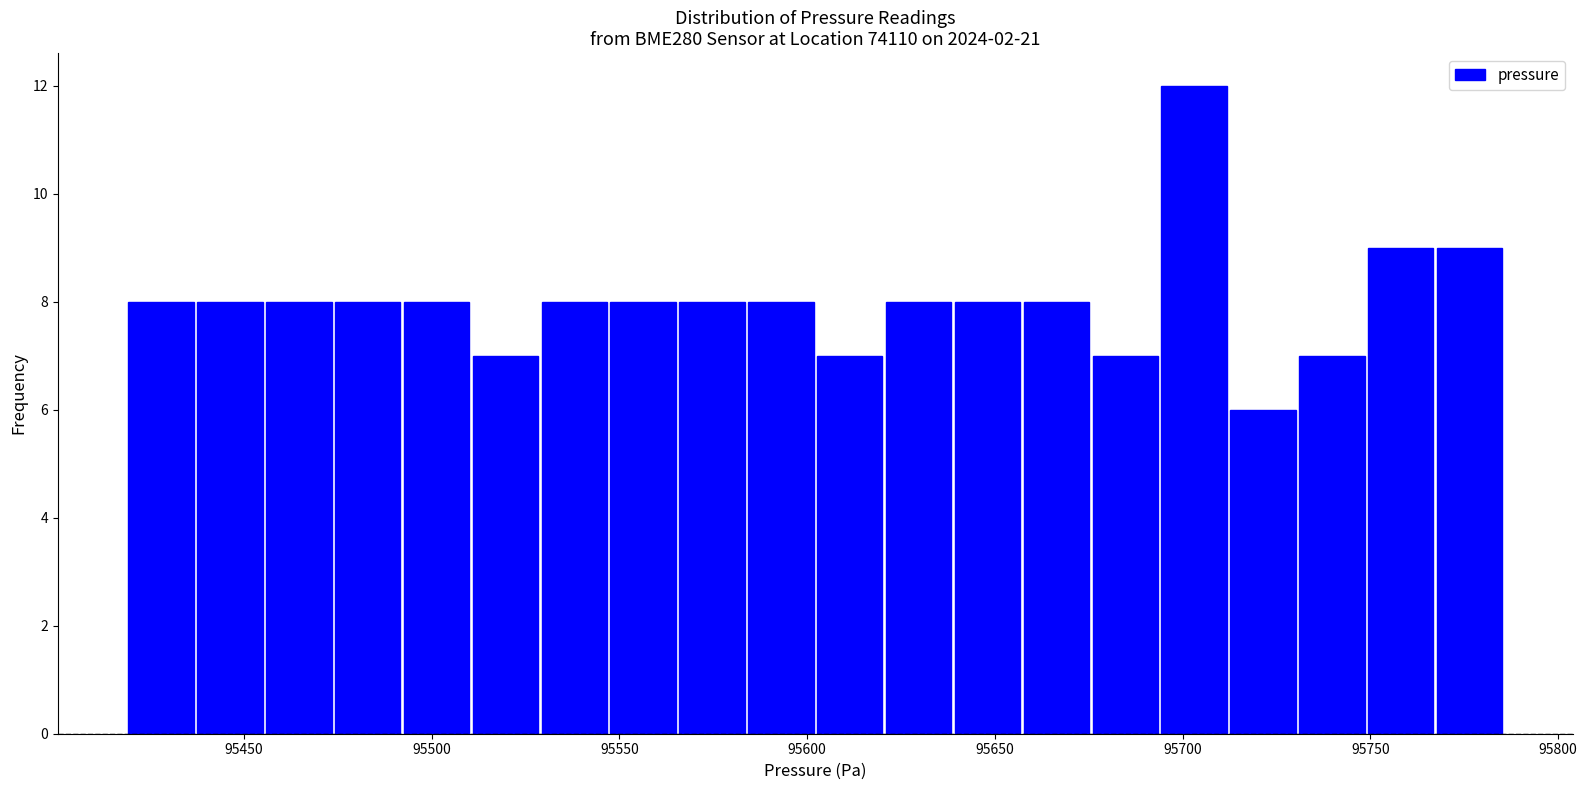

Around what value on the x-axis is the tallest bar? Give the approximate position of its centre, as read against the axis.

95705